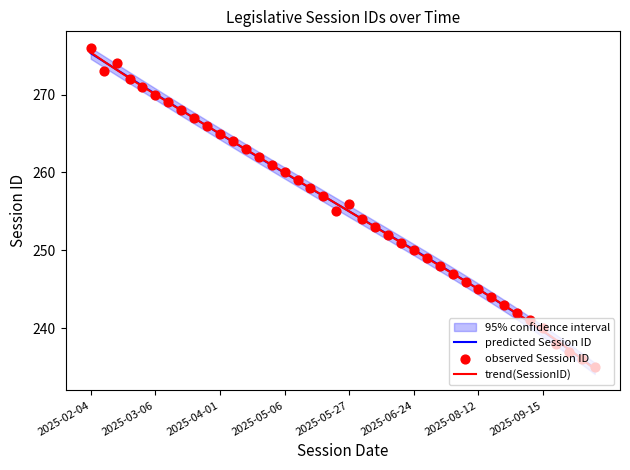

What is the change in value from 2025-06-17 to 2025-09-09?

-11